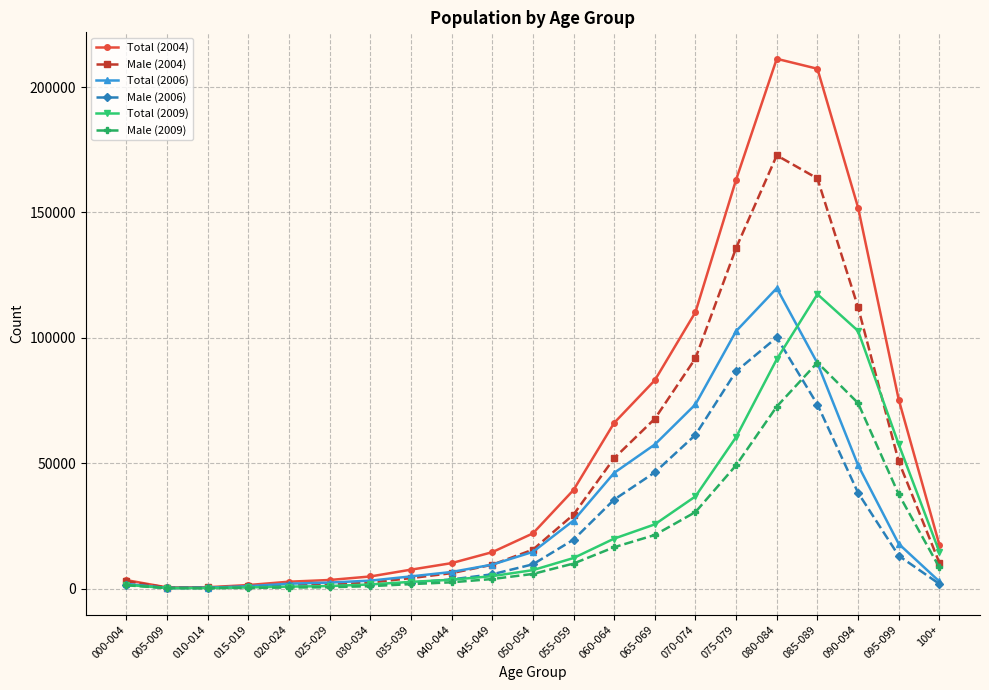

What is the label of the 20th point from the right?

005-009